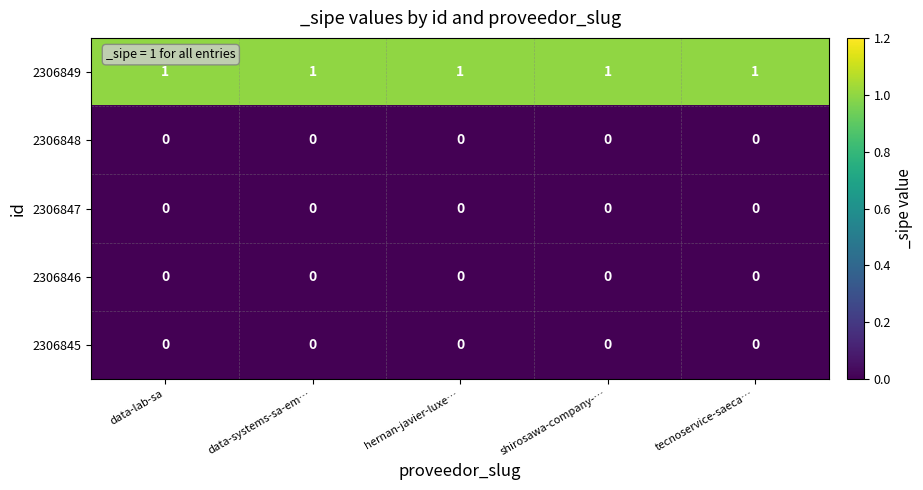

Which series has the largest total across all categories?

2306849